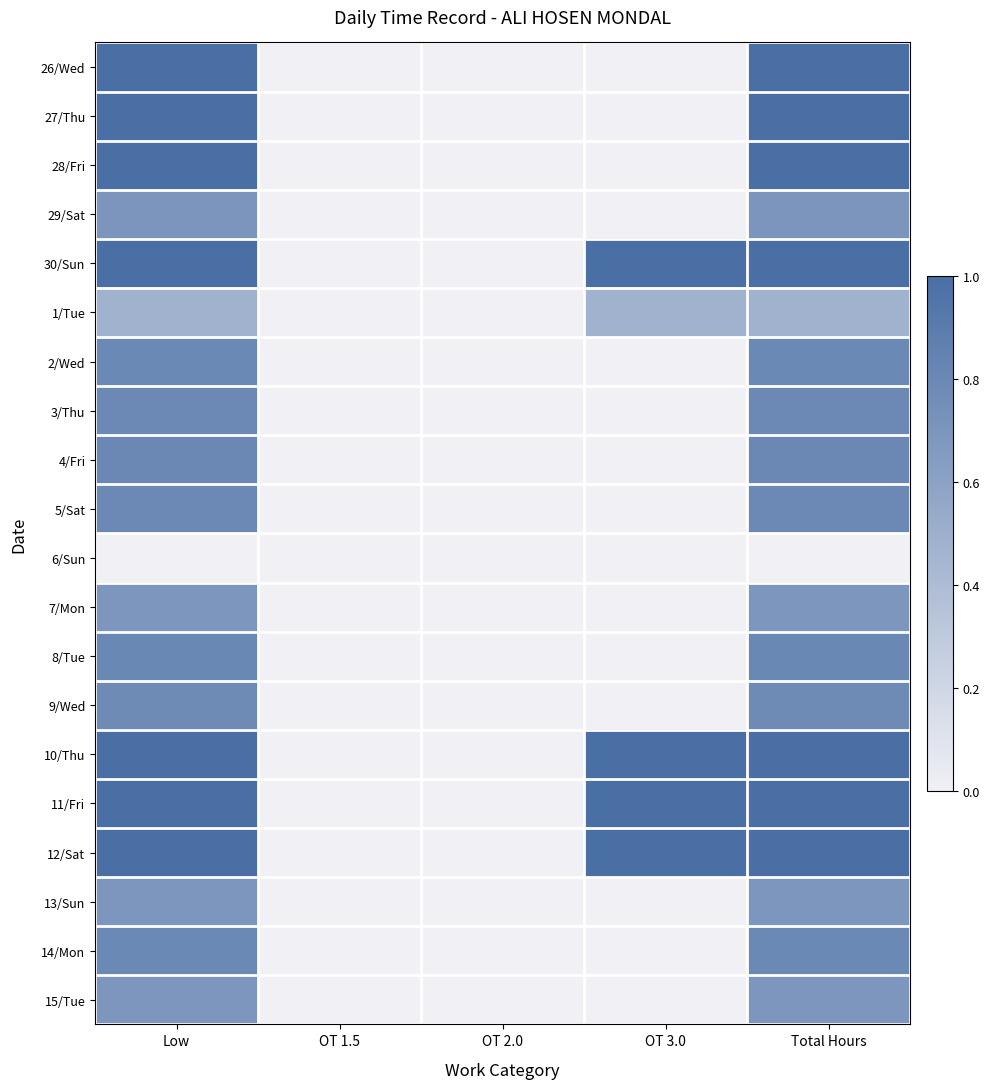

Which has a higher value, OT 1.5 or OT 2.0?

OT 1.5